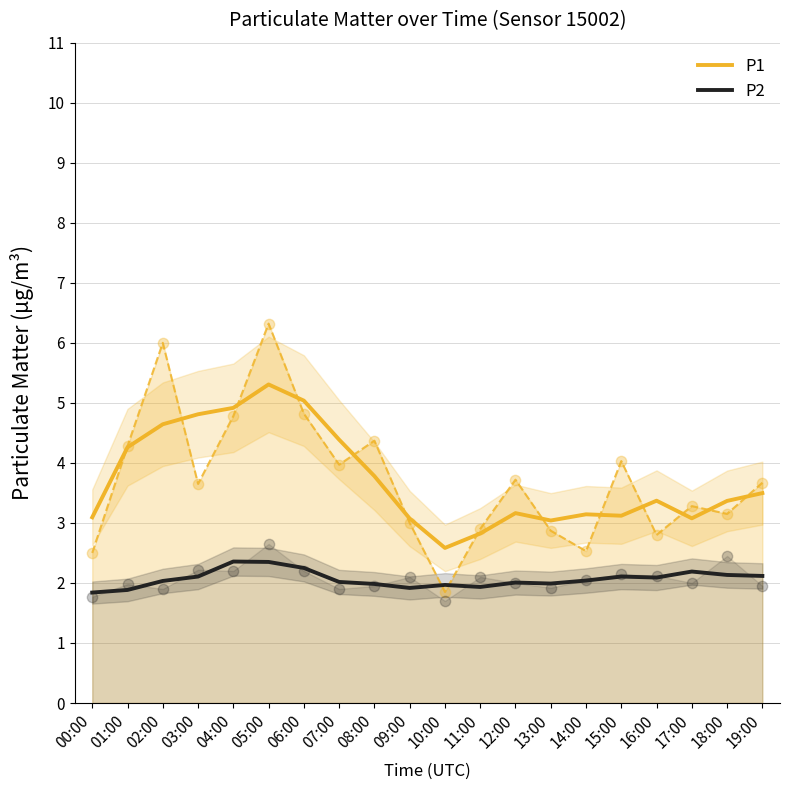

What are all the series names shown in the legend?

P1, P2